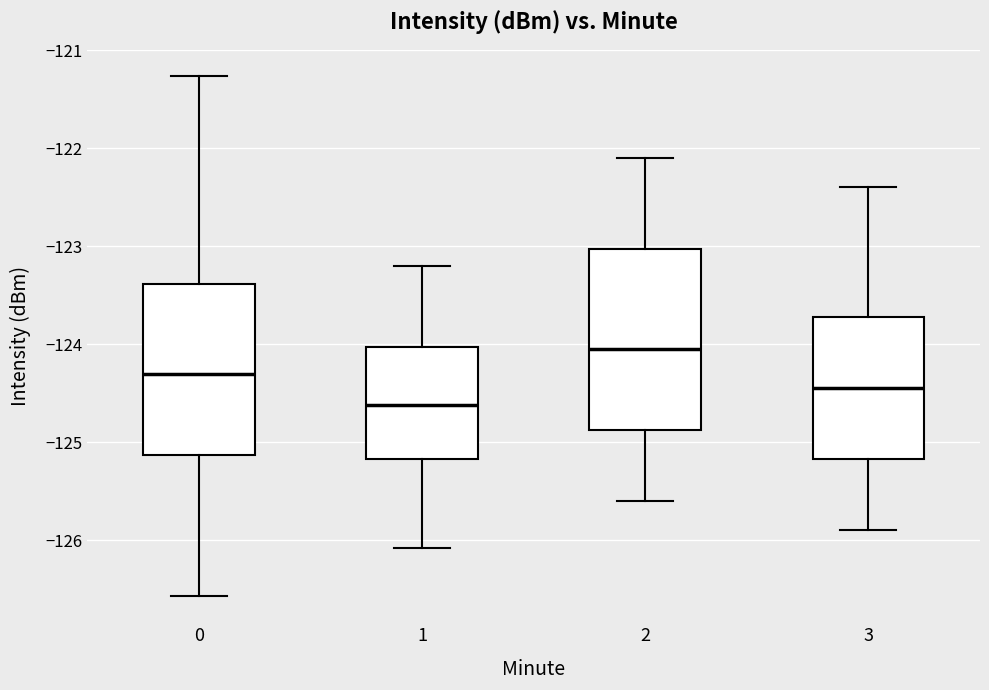

Reading left to right, read every box against the y-axis: the position of its median line, the range the box covers, and the ends of its whiskers. The values are not printed on the chart, so give them approximately, as read against the axis.

0: median -124.3, box -125.1 to -123.4, whiskers -126.6 to -121.3
1: median -124.6, box -125.2 to -124.0, whiskers -126.1 to -123.2
2: median -124.0, box -124.9 to -123.0, whiskers -125.6 to -122.1
3: median -124.4, box -125.2 to -123.7, whiskers -125.9 to -122.4